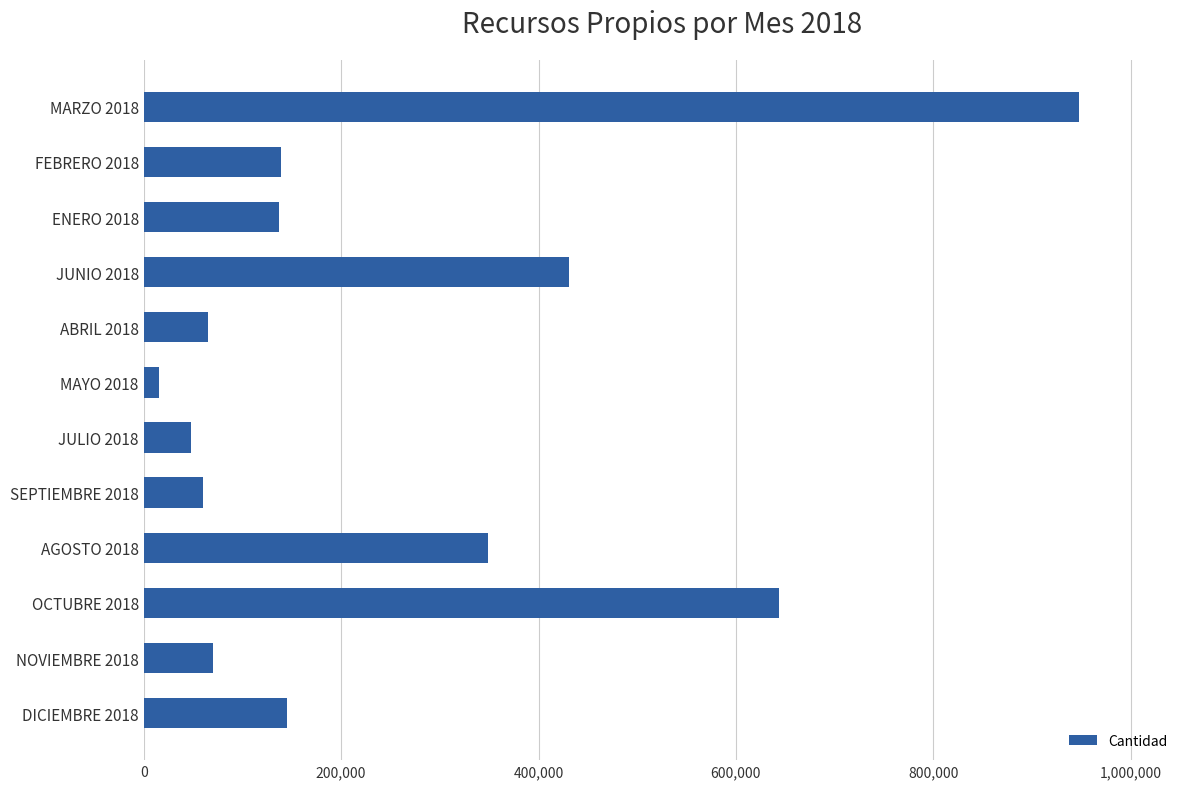

Are the bars horizontal?

Yes